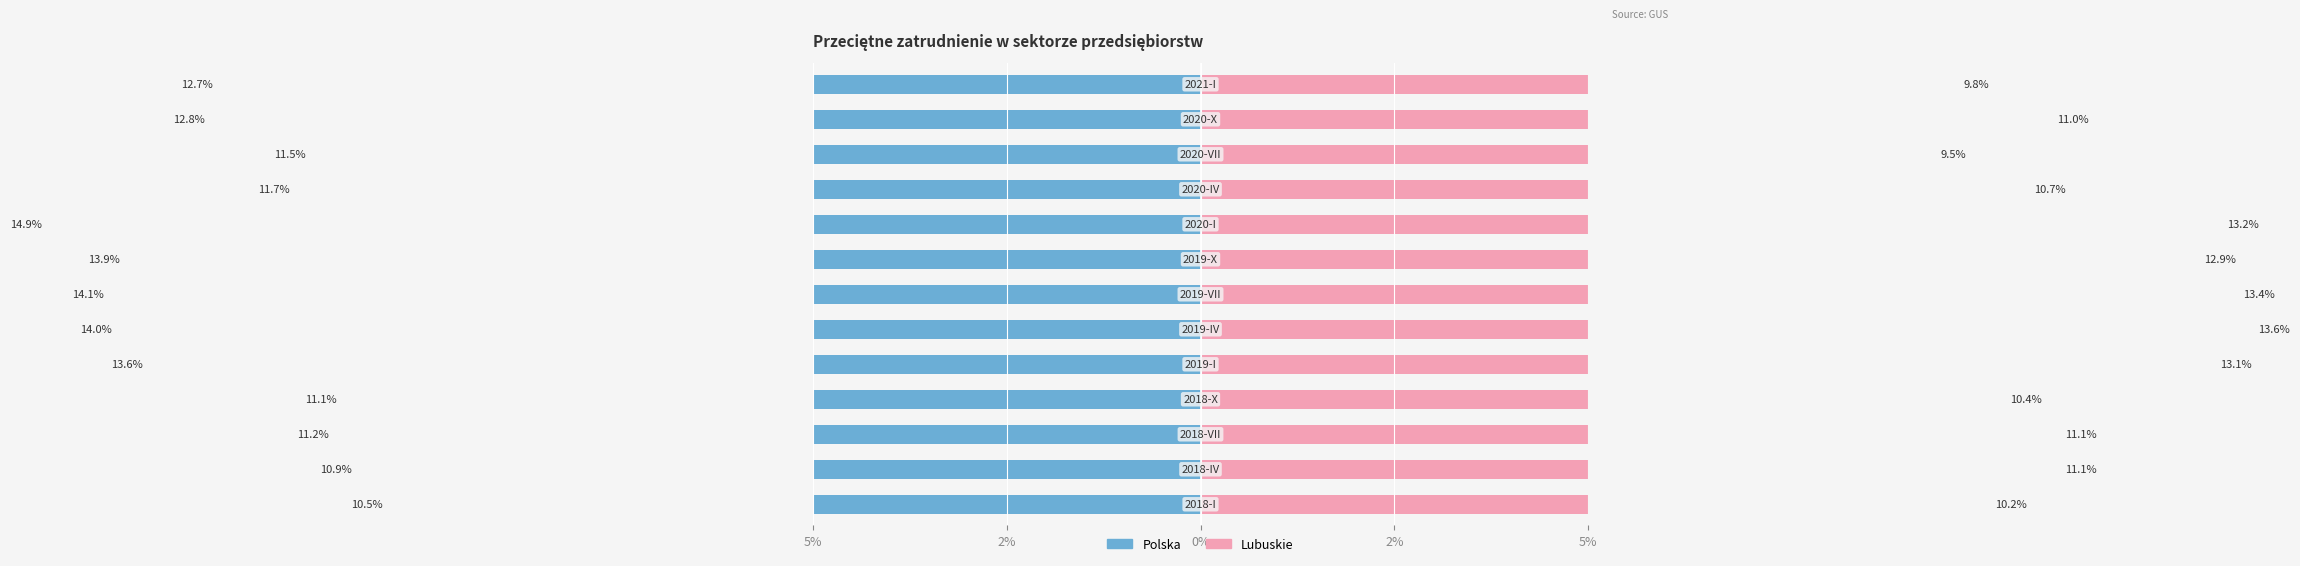

What is the label of the 4th bar from the right?

9